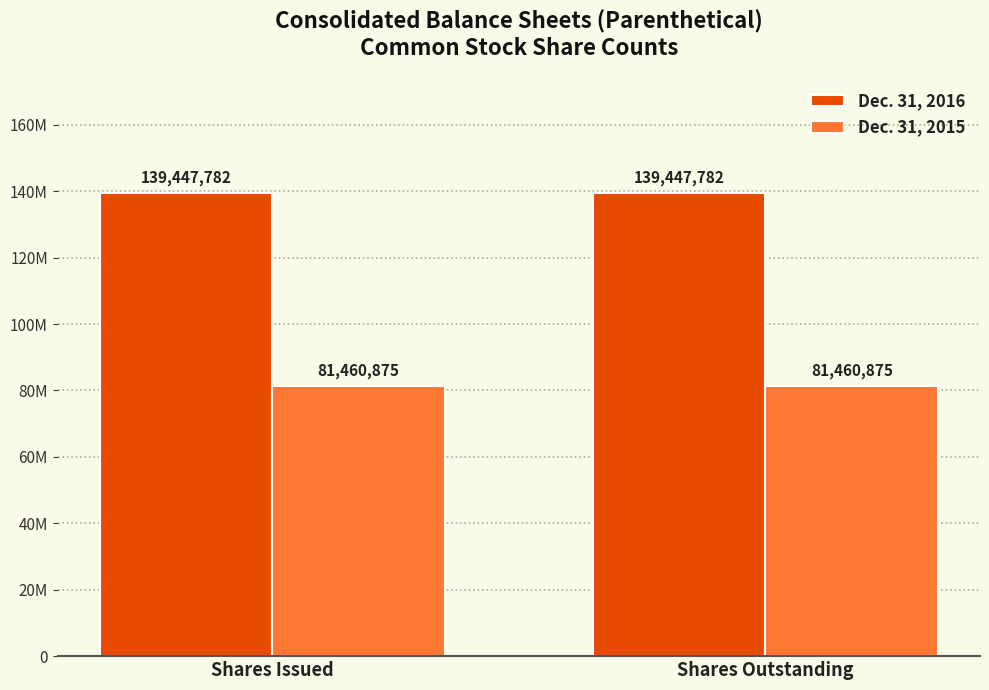

Are the bars grouped side by side (vs. stacked)?

Yes